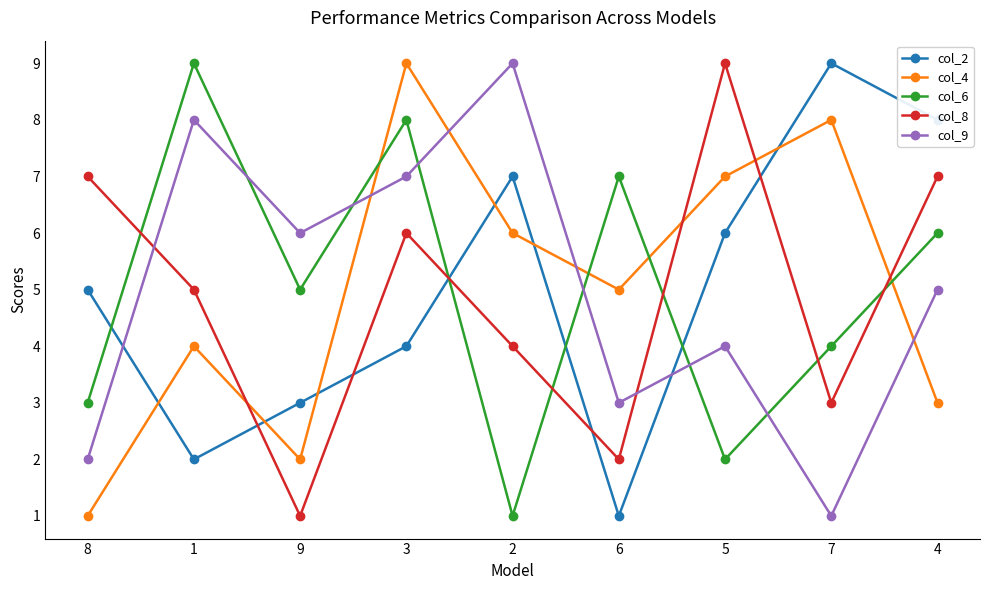

At 7, list the series in order from largest to smallest.

col_2, col_4, col_6, col_8, col_9